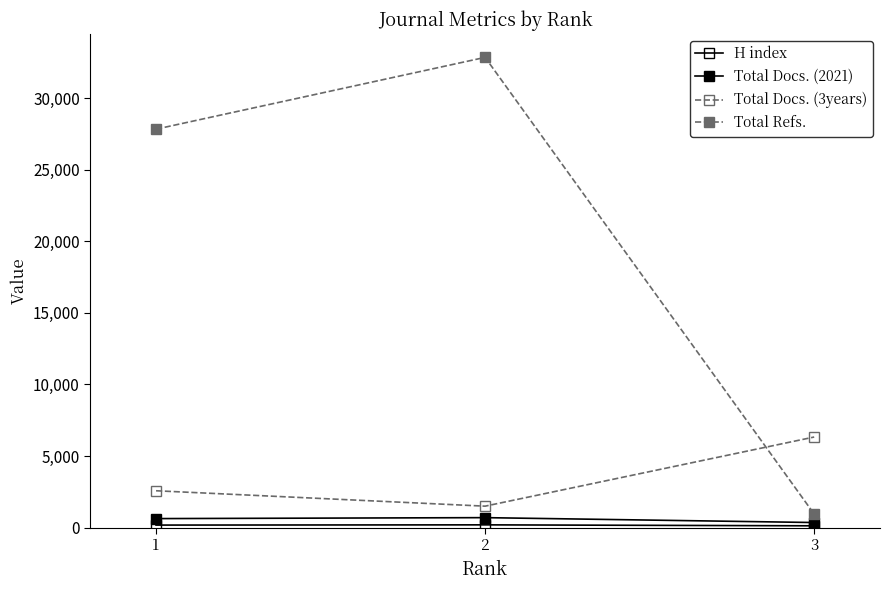

What is the total value across all series at 2?

35232